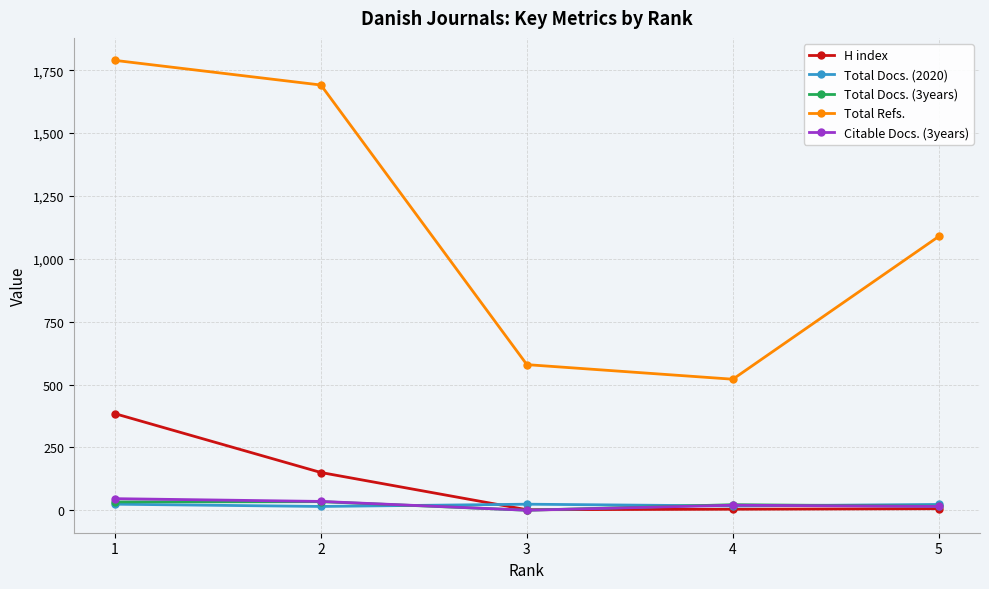

Which series has the widest spread of values?

Total Refs.